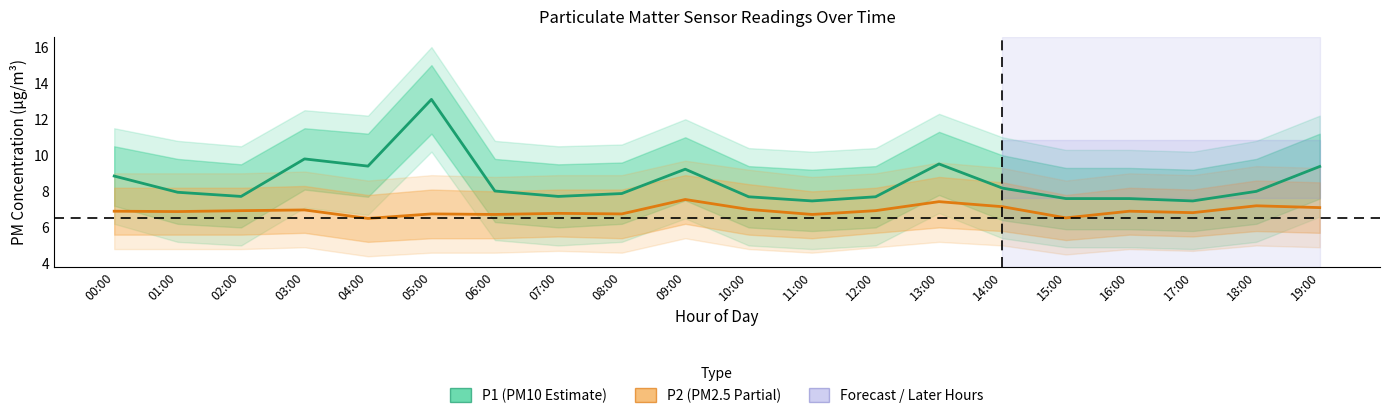

The value of P2 (PM2.5 Estimate) at 01:00 is 9.9. True or false?

False